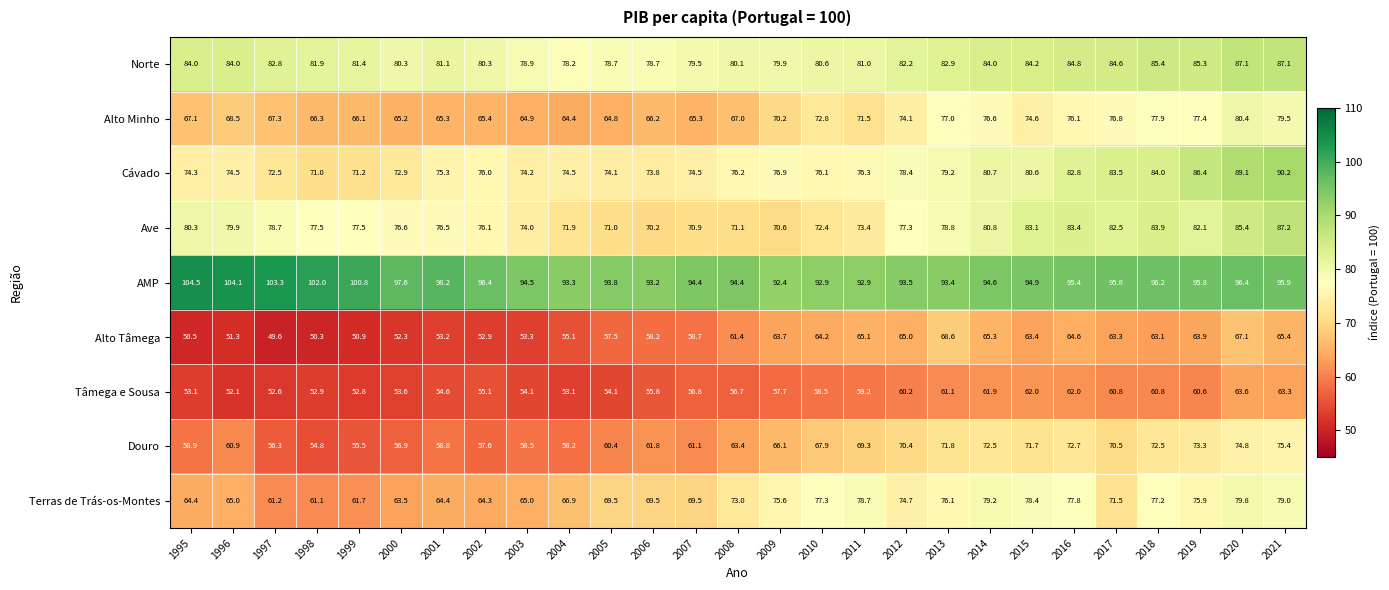

How many data points does each series have?

27